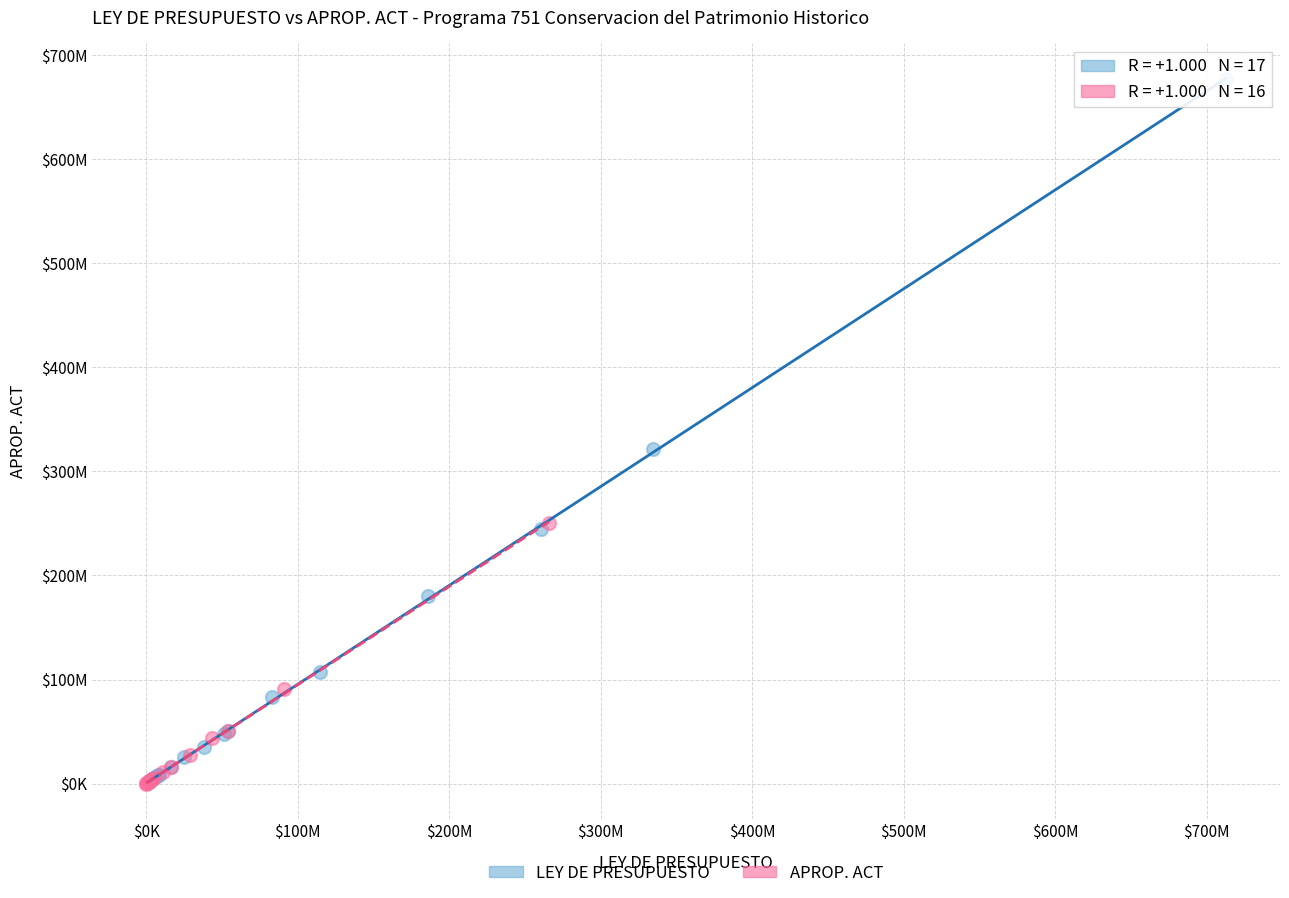

What are all the series names shown in the legend?

LEY DE PRESUPUESTO, APROP. ACT